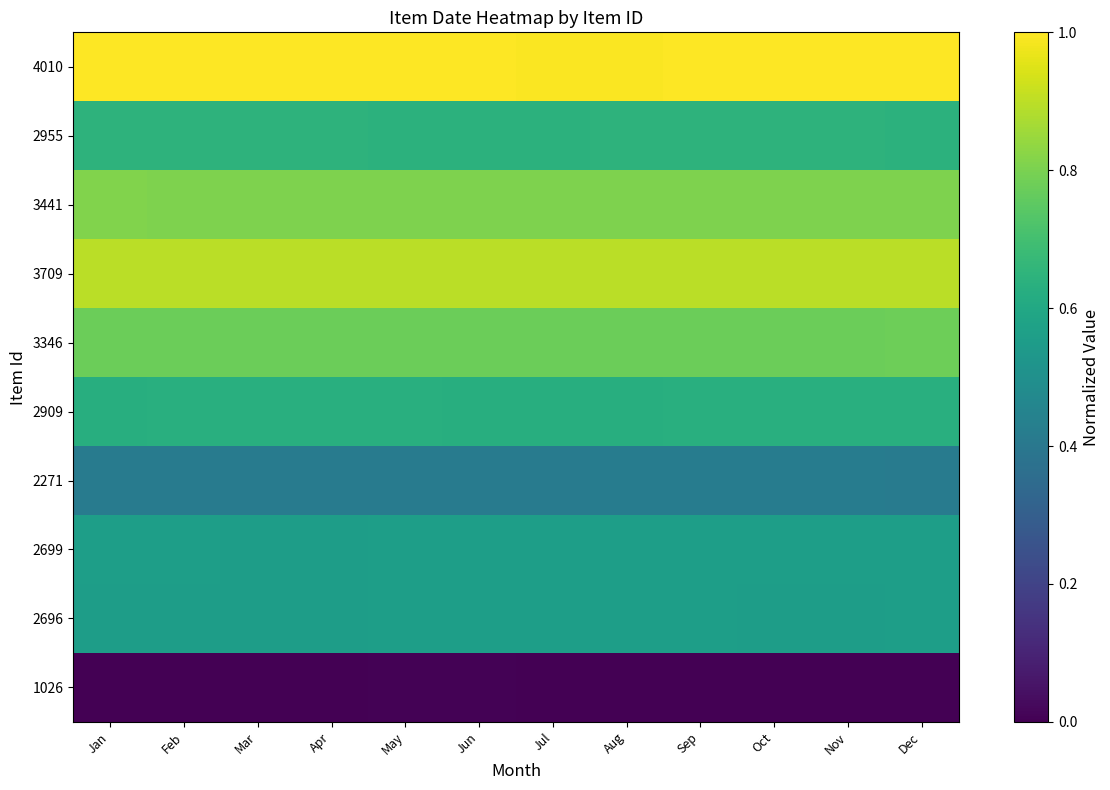

How many categories are shown in the chart?

12